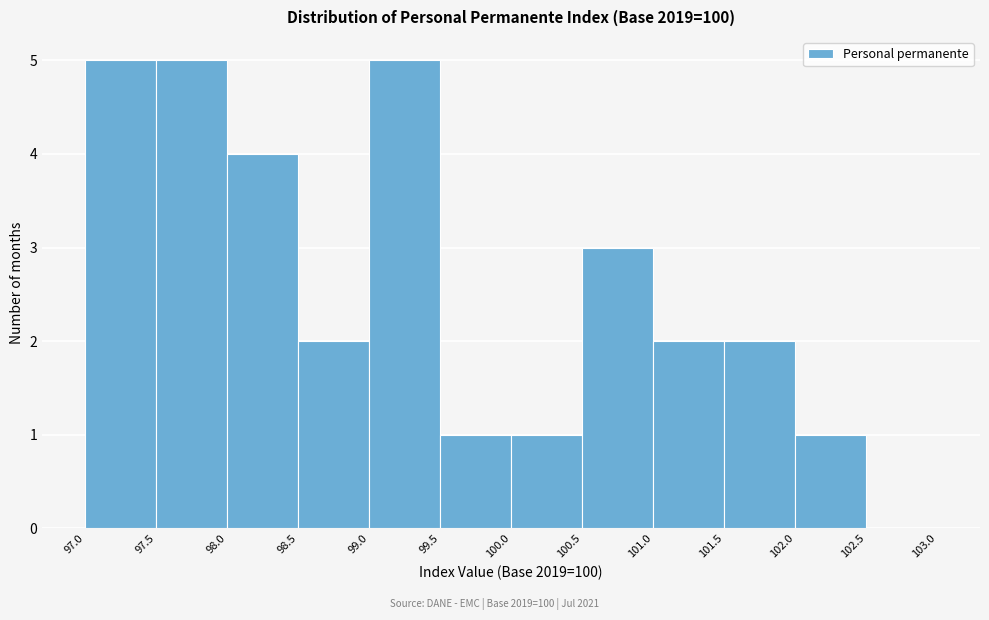

Reading left to right, transcribe this chart: for each bar, give the range it covers on the x-axis and its height. The values are not printed on the chart, so give them approximately, as read against the axis.

97.0 to 97.5: 5
97.5 to 98.0: 5
98.0 to 98.5: 4
98.5 to 99.0: 2
99.0 to 99.5: 5
99.5 to 100.0: 1
100.0 to 100.5: 1
100.5 to 101.0: 3
101.0 to 101.5: 2
101.5 to 102.0: 2
102.0 to 102.5: 1
102.5 to 103.0: 0